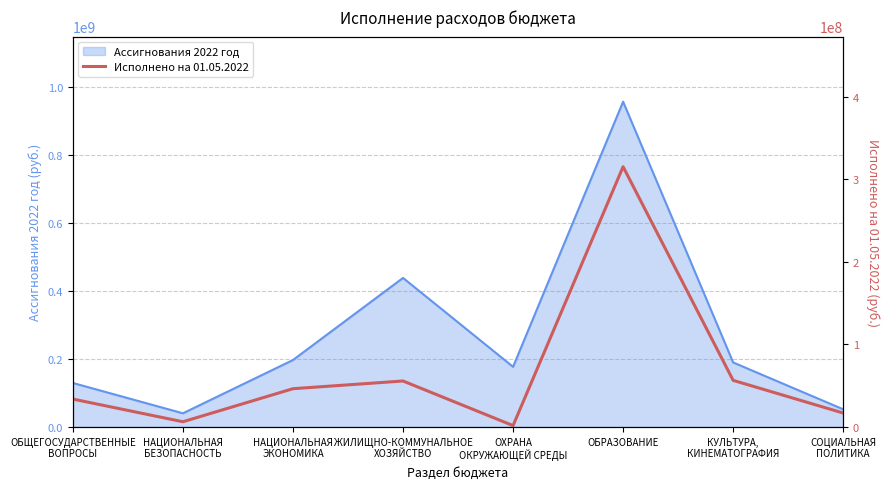

What is the minimum value for Ассигнования 2022 год?

40168152.4